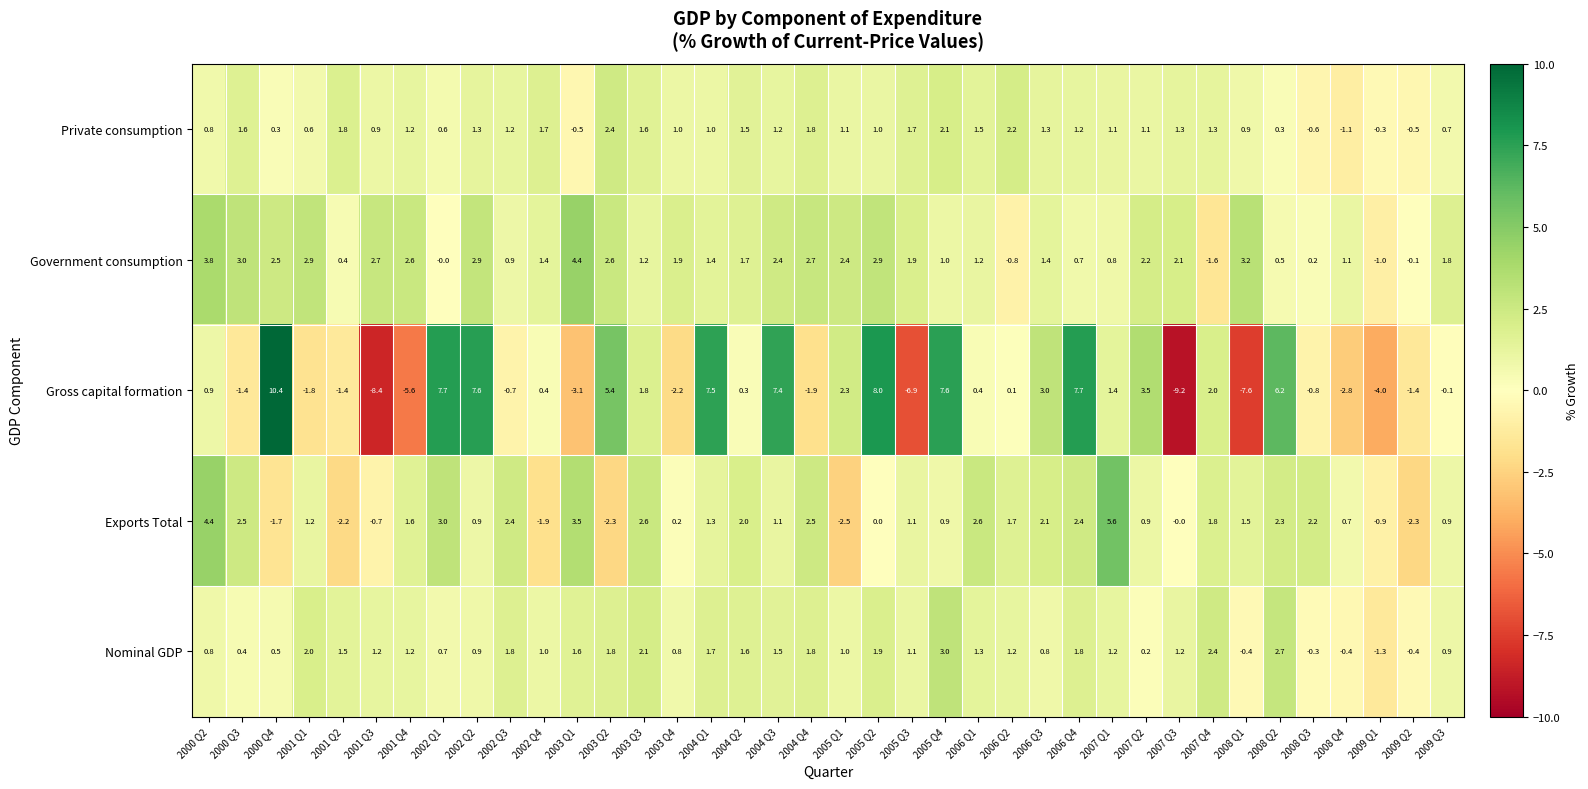

What is the total value across all series at 2003 Q1?

5.9